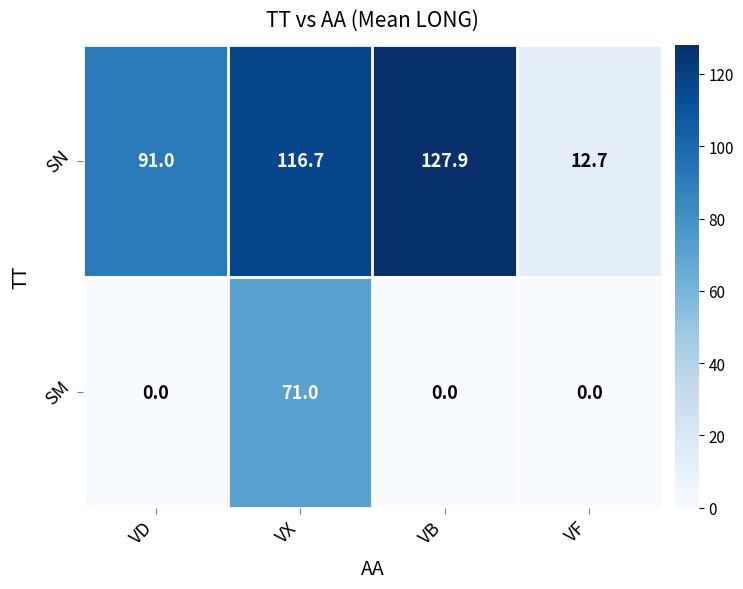

Reading left to right, transcribe all the data shown in this chart.

SN: VD=91.0	VX=116.7	VB=127.9	VF=12.7
SM: VD=0.0	VX=71.0	VB=0.0	VF=0.0